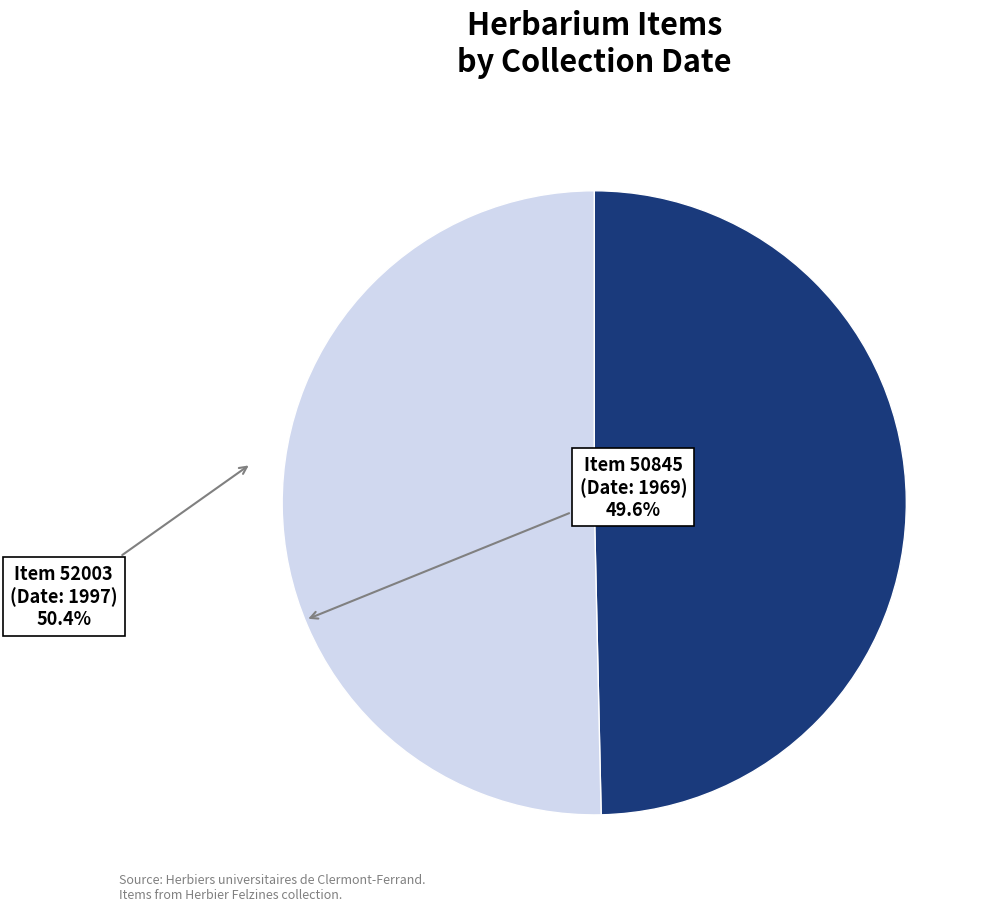

Is there any slice that represents more than half of the pie?

Yes